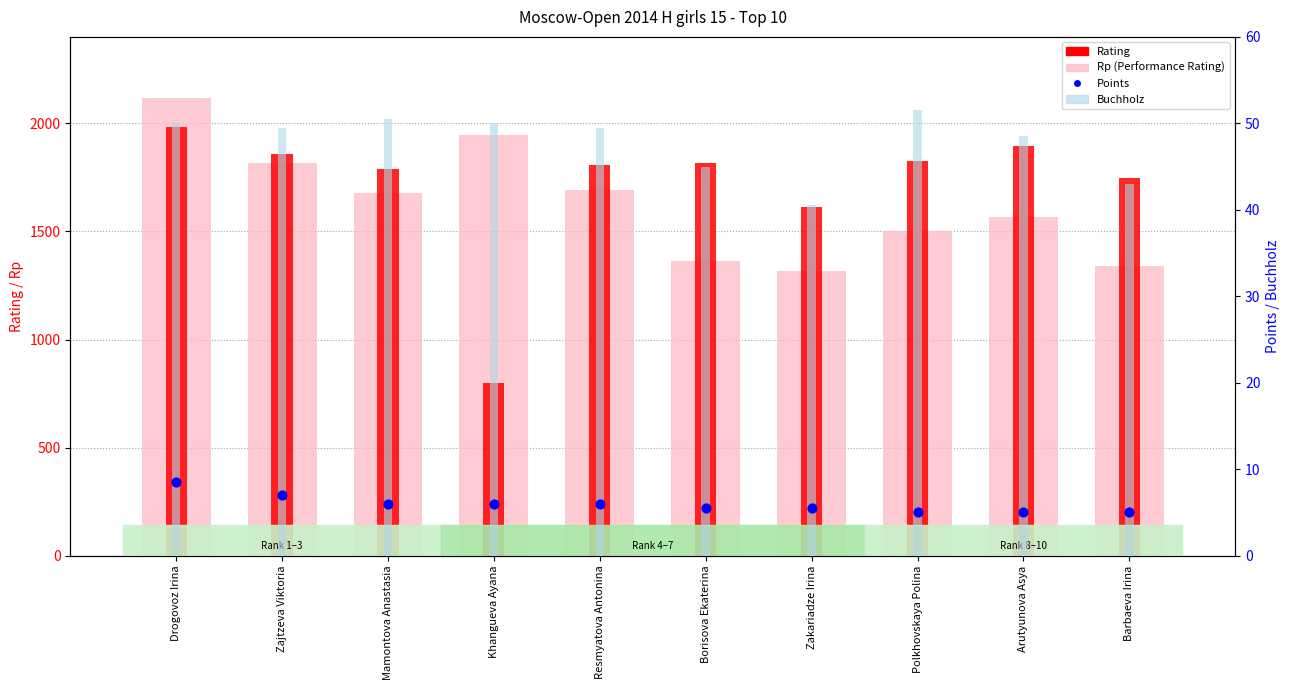

Which series reaches the minimum Y coordinate?

Points